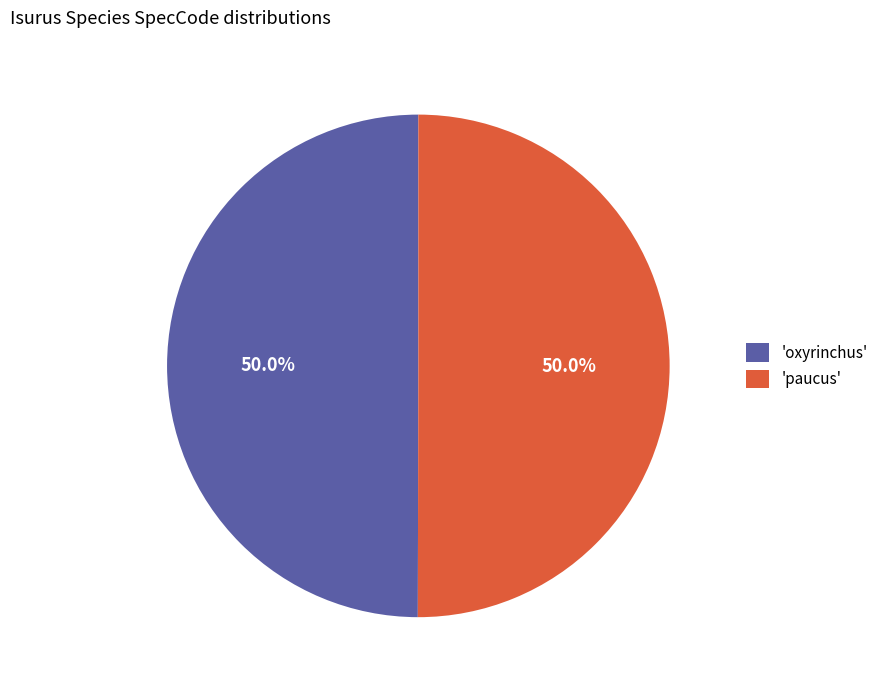

Do 'paucus' and 'oxyrinchus' together represent more than half of the pie?

Yes